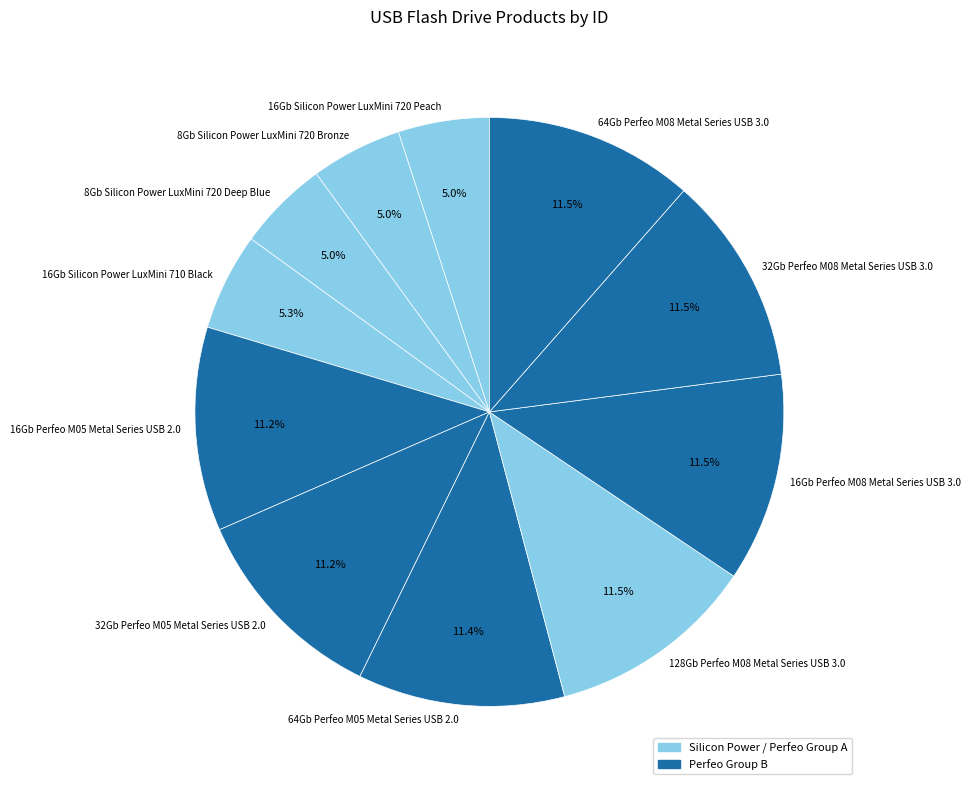

Combined, what portion of the pie is 64Gb Perfeo M08 Metal Series USB 3.0 and 8Gb Silicon Power LuxMini 720 Bronze?

16.5%